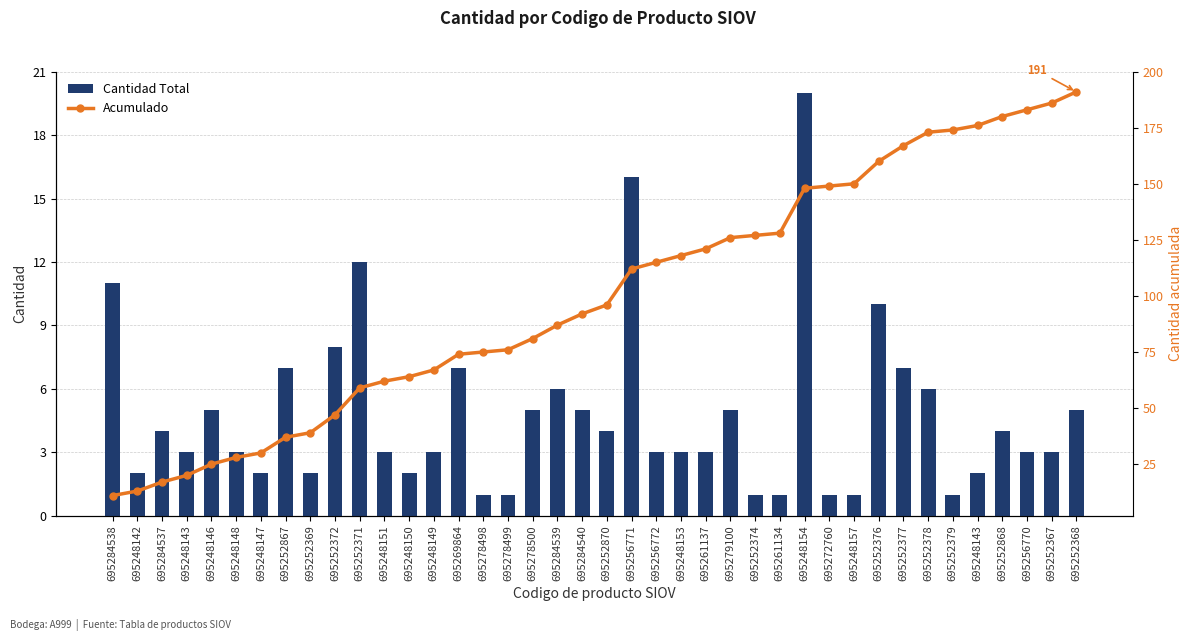

What is the label of the 17th bar from the right?

695248153